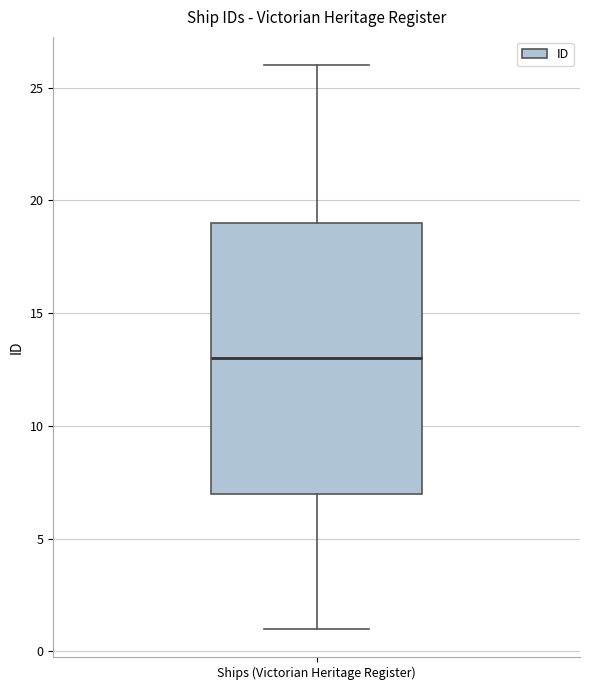

Transcribe this box plot: give where the median line is, the range the box spans, and where the two whiskers end, as read against the y-axis. The values are not printed on the chart, so give them approximately, as read against the axis.

median 13, box 7 to 19, whiskers 1 to 26